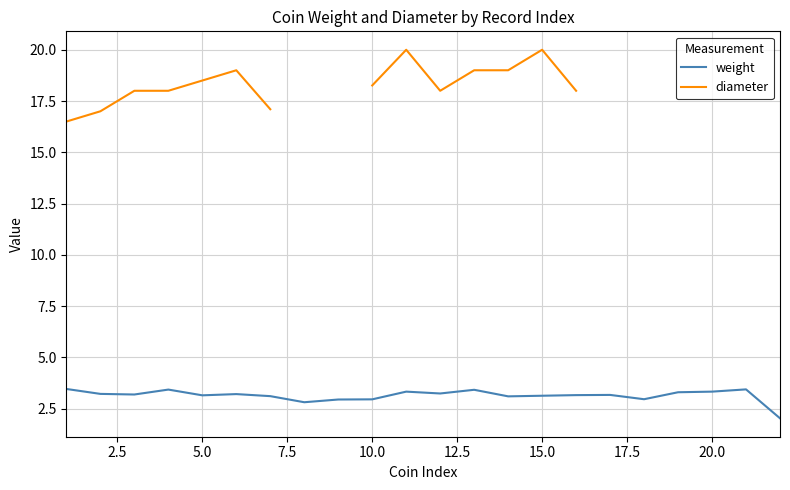

What is the difference between the maximum and minimum values in the weight series?

1.4